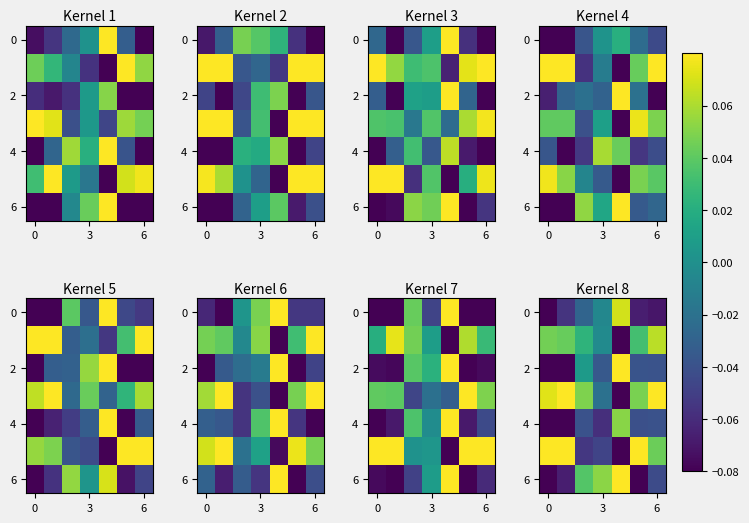

How many values in 4 are below zero?

6